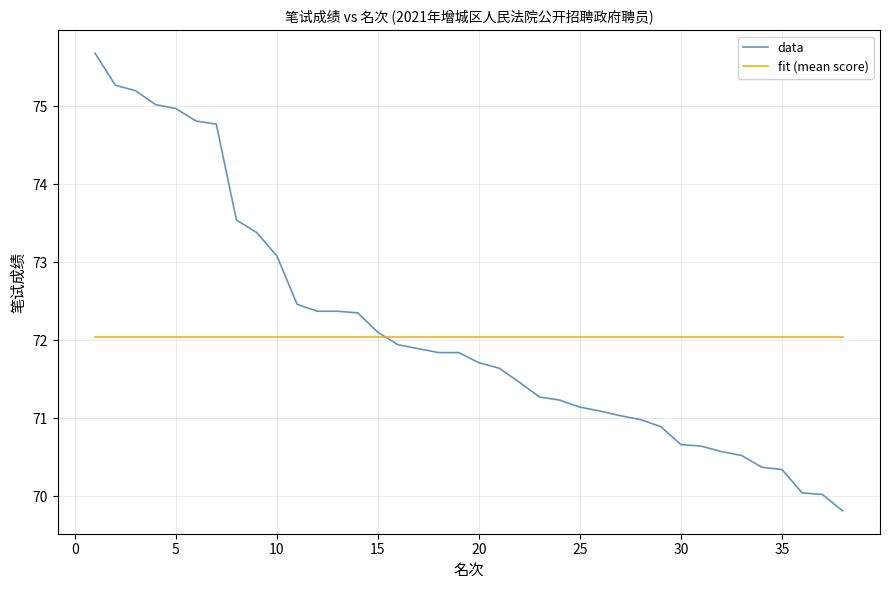

What is the minimum value for fit (mean score)?

72.0